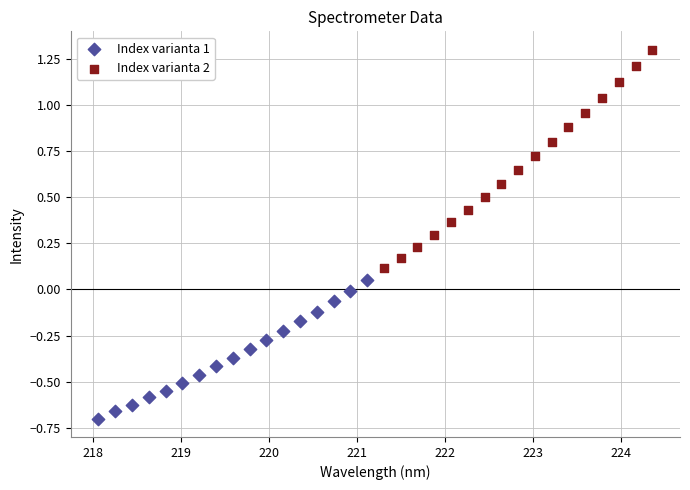

Which series contains the lowest Y value?

Index varianta 1